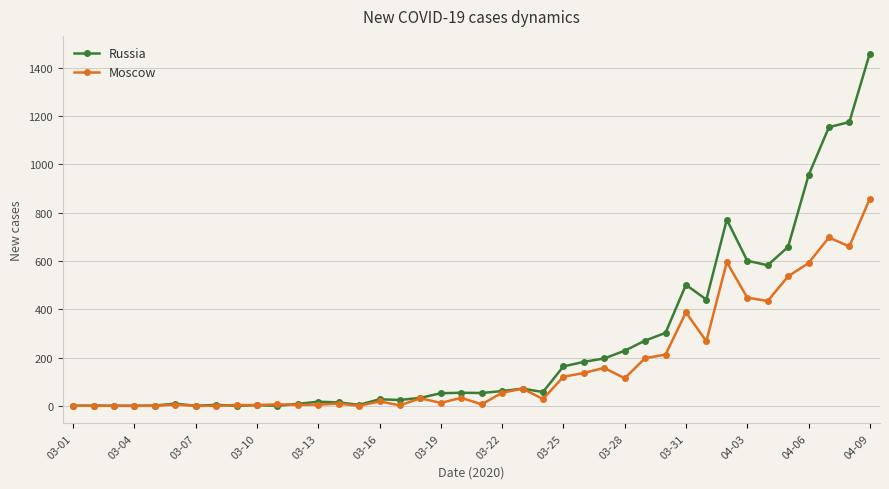

How many series are shown in this chart?

2